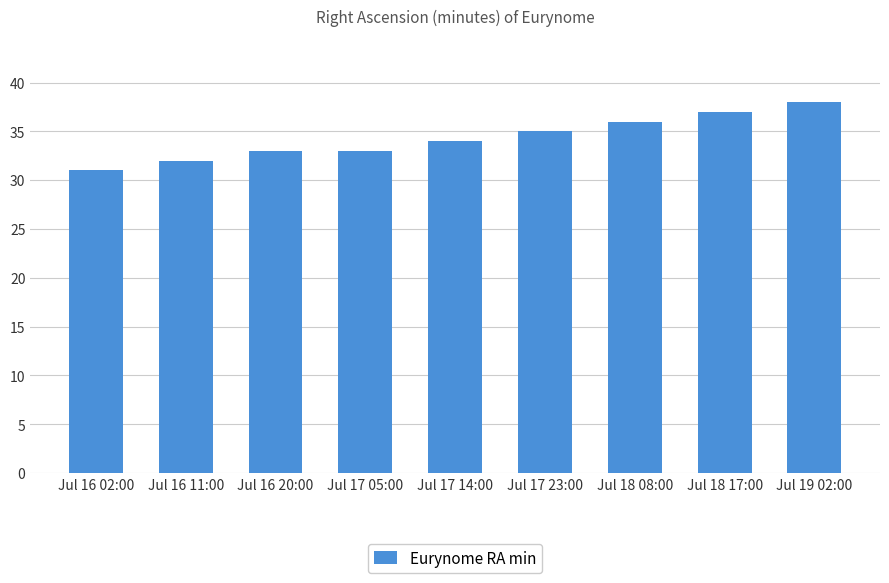

What is the label of the 6th bar from the left?

Jul 17 23:00